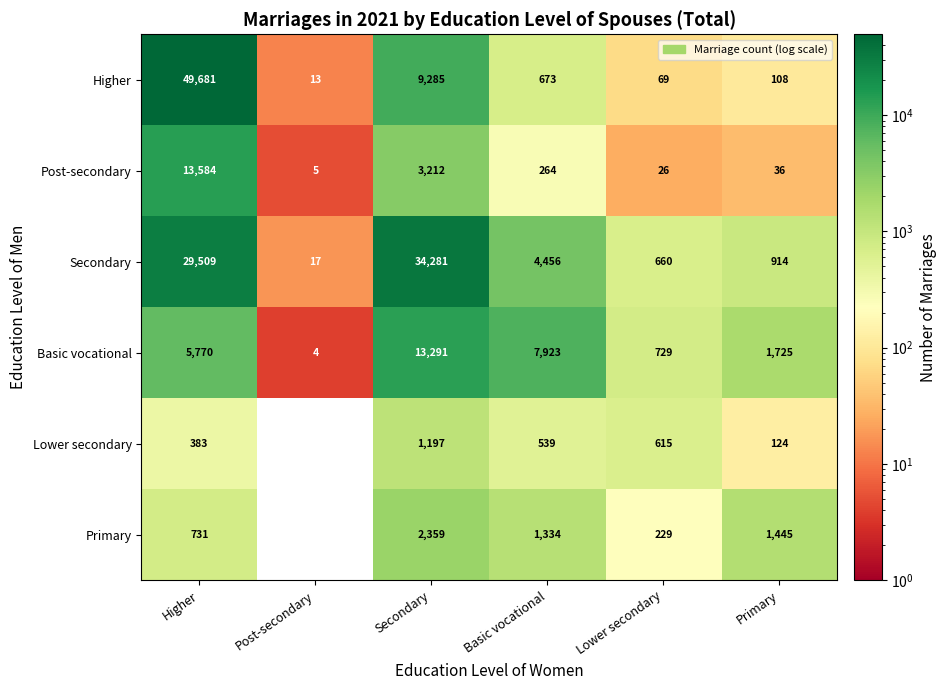

Count the number of data series in this chart.

6